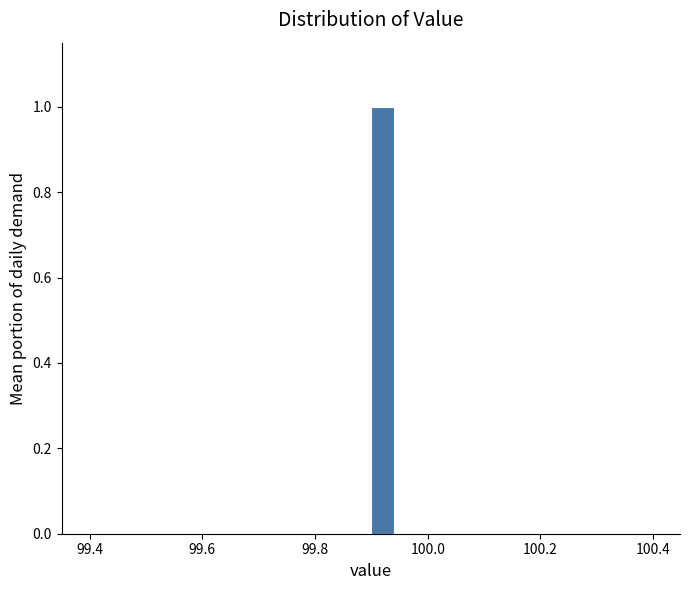

Read against the x-axis, roughly where is the centre of the tallest bar?

99.92